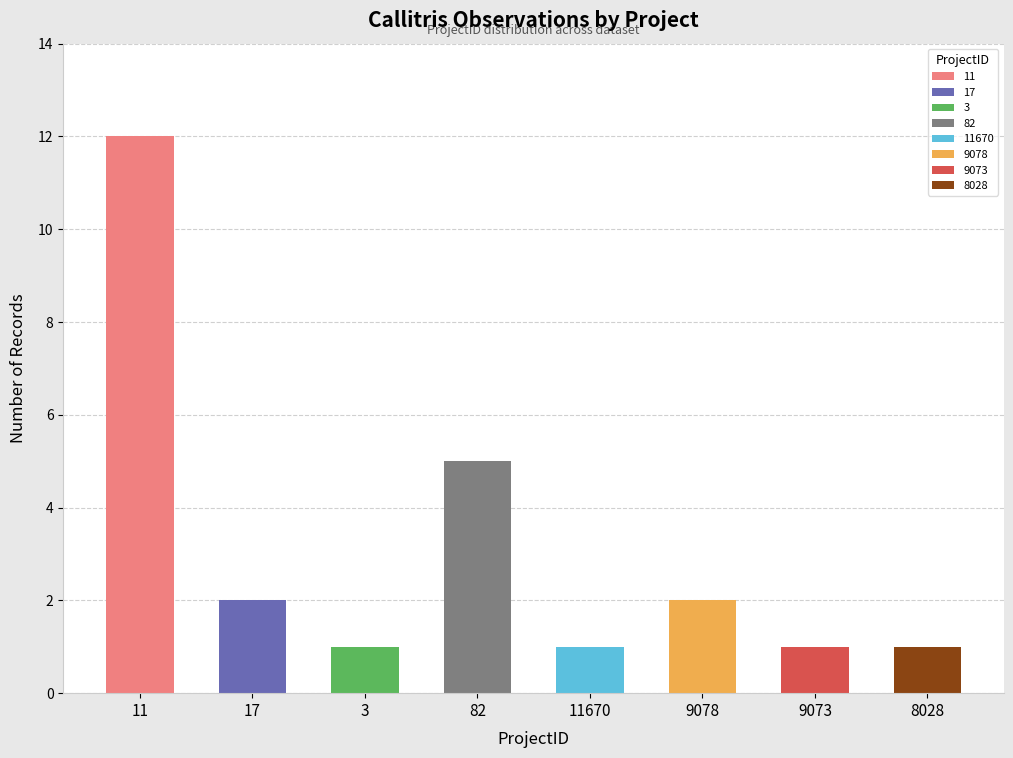

What is the sum of all values?

25